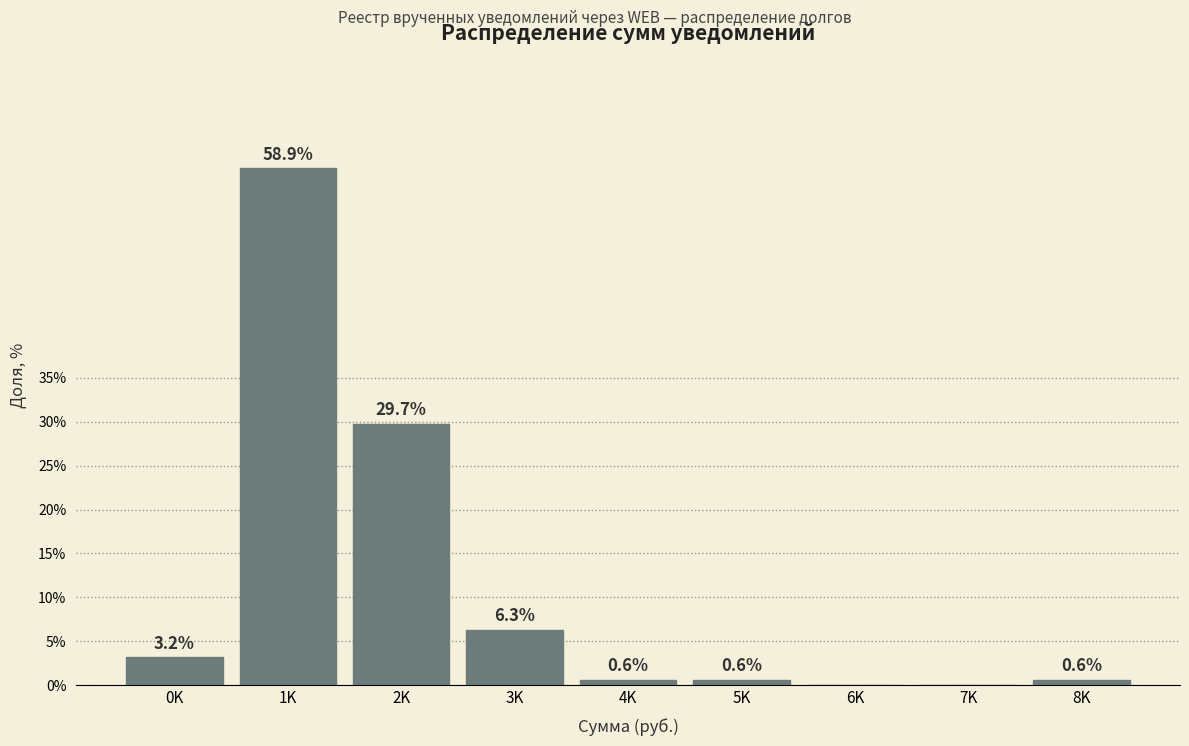

Reading right to left, transcribe all the data shown in this chart.

8K=0.6	7K=0.0	6K=0.0	5K=0.6	4K=0.6	3K=6.3	2K=29.7	1K=58.9	0K=3.2